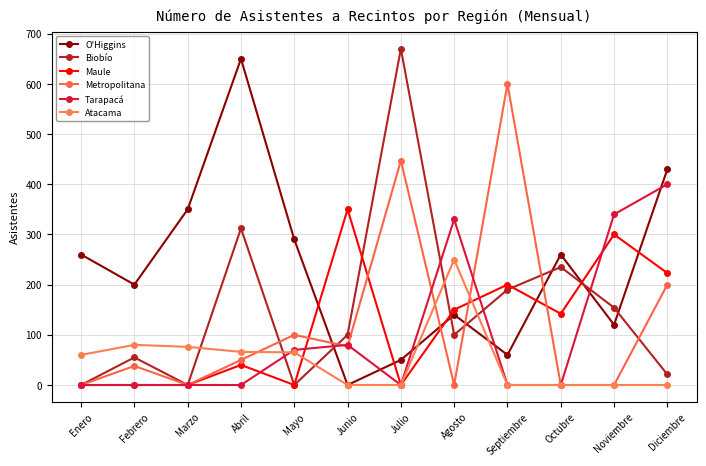

Does the chart display data point markers on the line(s)?

Yes